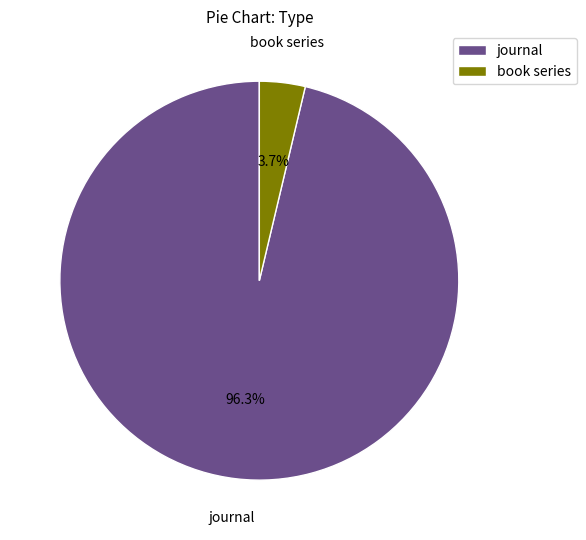

To the nearest percent, what is the difference between the largest and smallest slice percentages?

93%